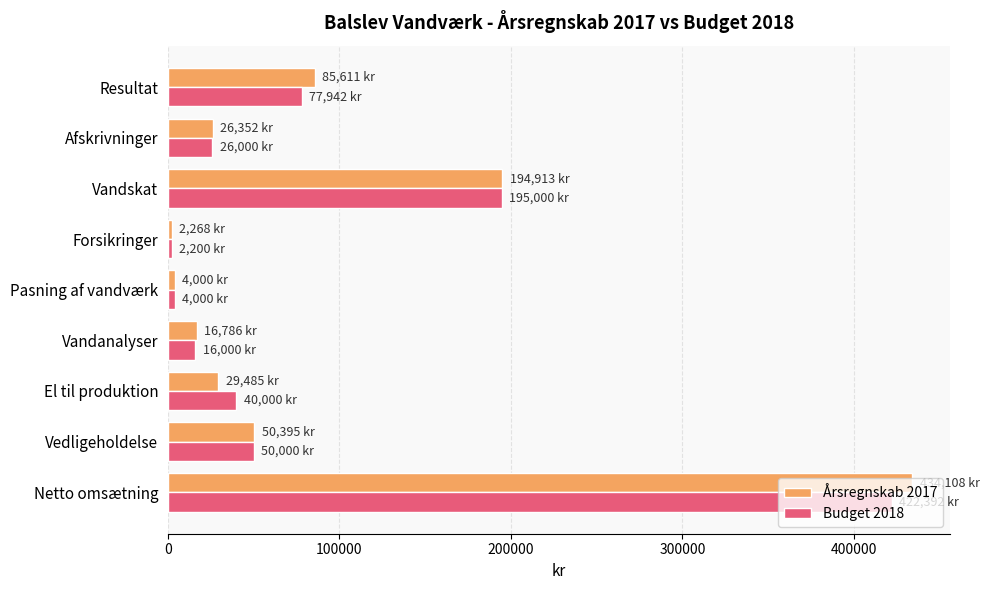

At how many categories does at least one series exceed 126292?

2